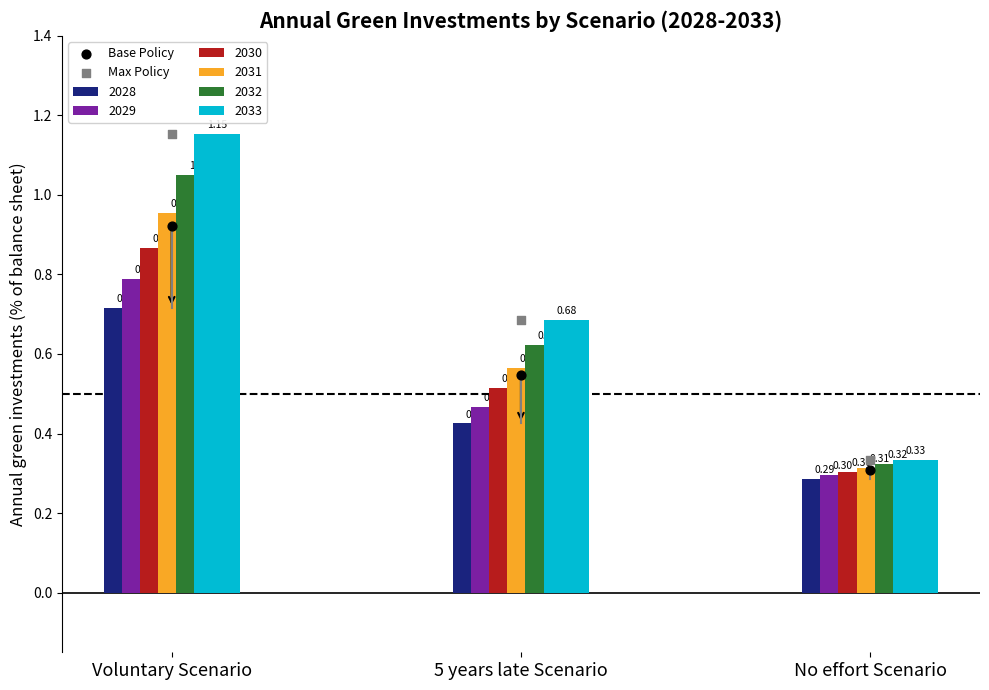

Which series reaches the minimum Y coordinate?

Base Policy